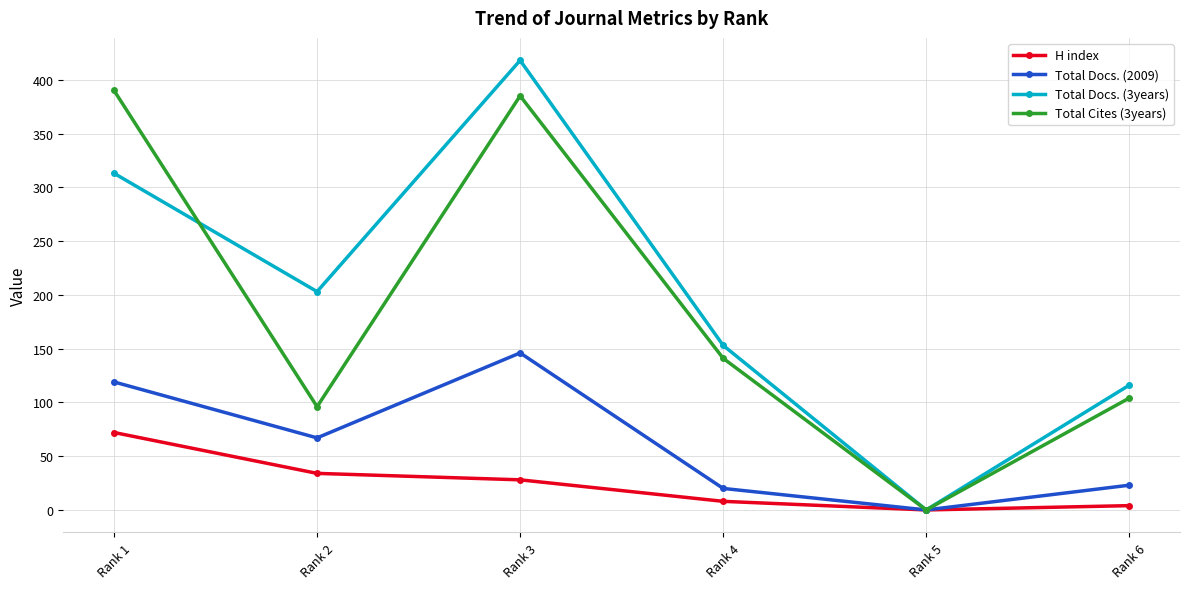

List the series in order of their peak value, highest first.

Total Docs. (3years), Total Cites (3years), Total Docs. (2009), H index